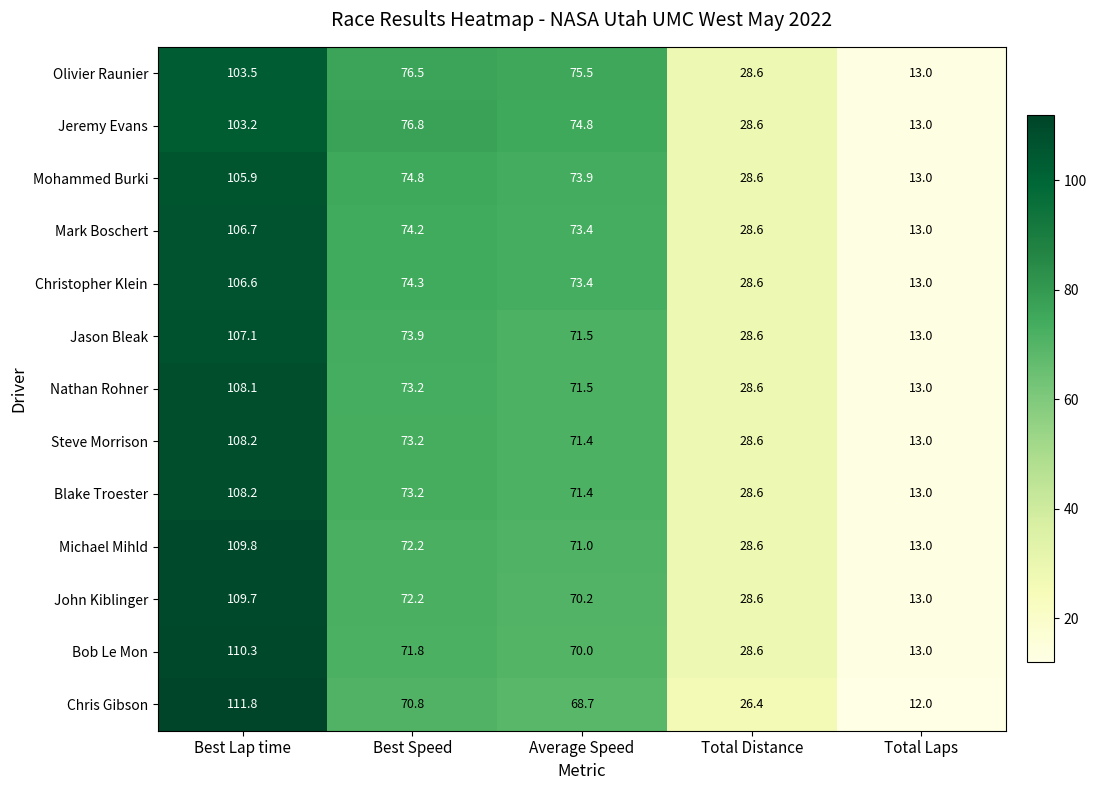

The Mohammed Burki series shows 117.7 at Best Speed. True or false?

False